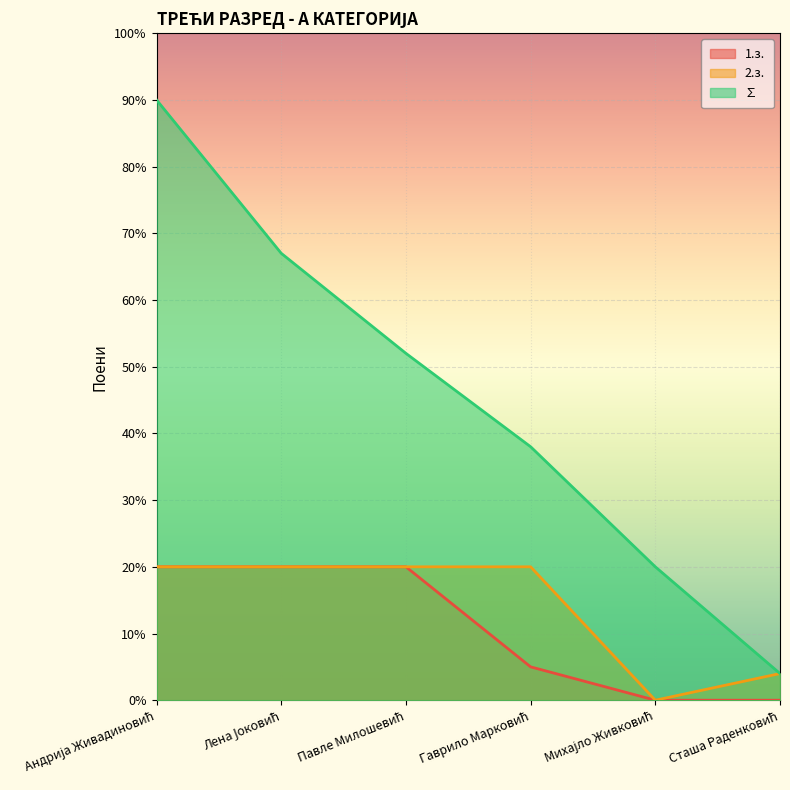

Reading left to right, transcribe all the data shown in this chart.

1.з.: 20	20	20	5	0	0
2.з.: 20	20	20	20	0	4
∑: 90	67	52	38	20	4